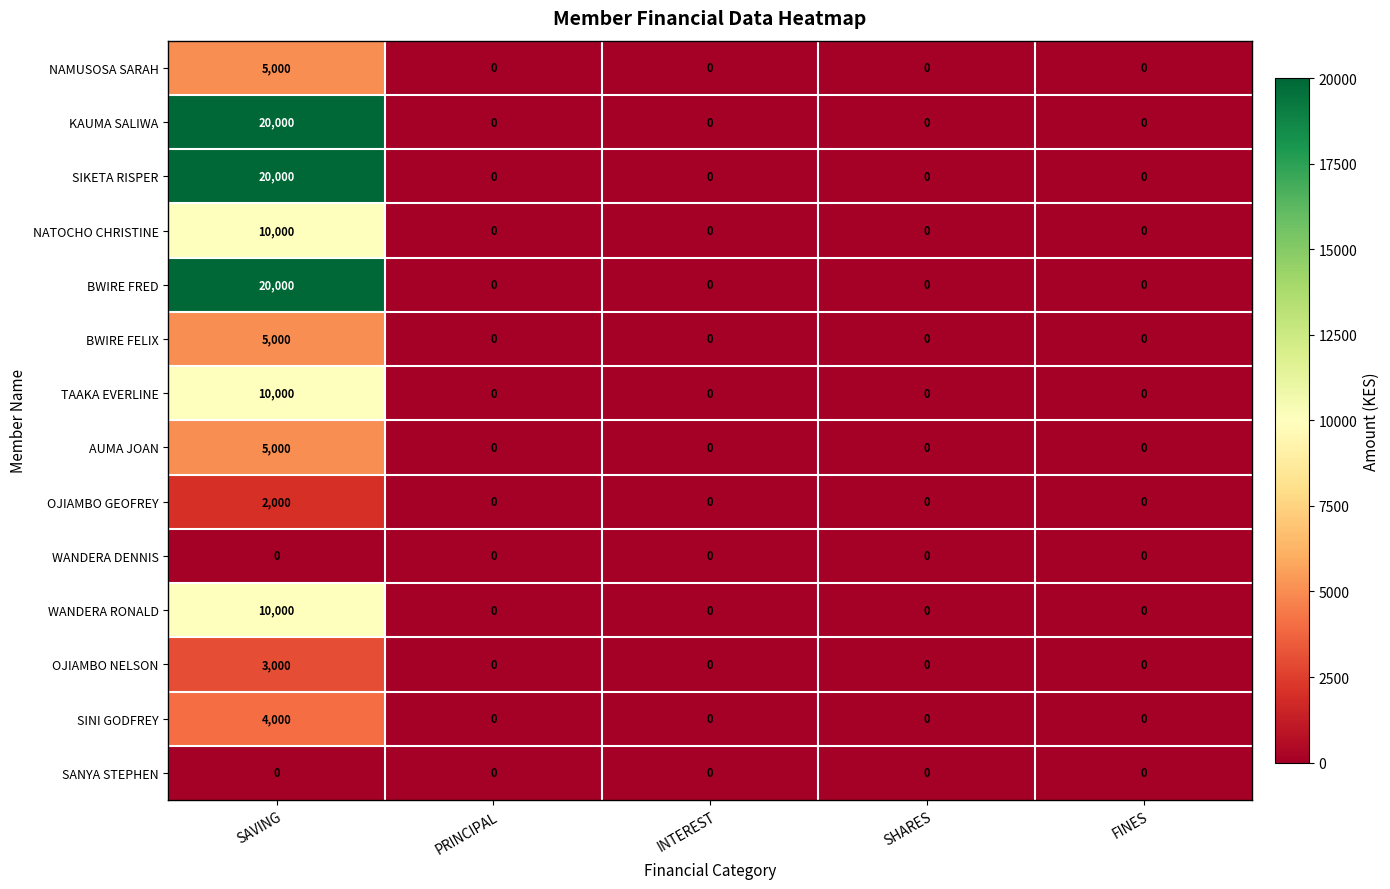

The BWIRE FELIX series shows -1657 at PRINCIPAL. True or false?

False